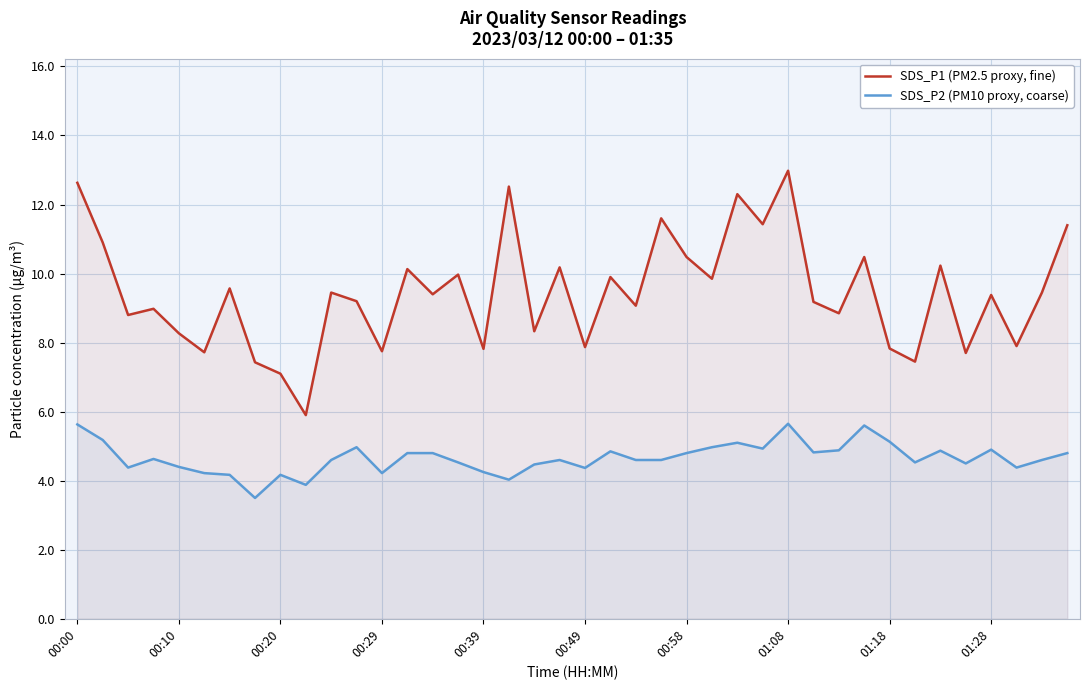

What is the average value of the SDS_P2 (PM10 proxy, coarse) series?

4.7